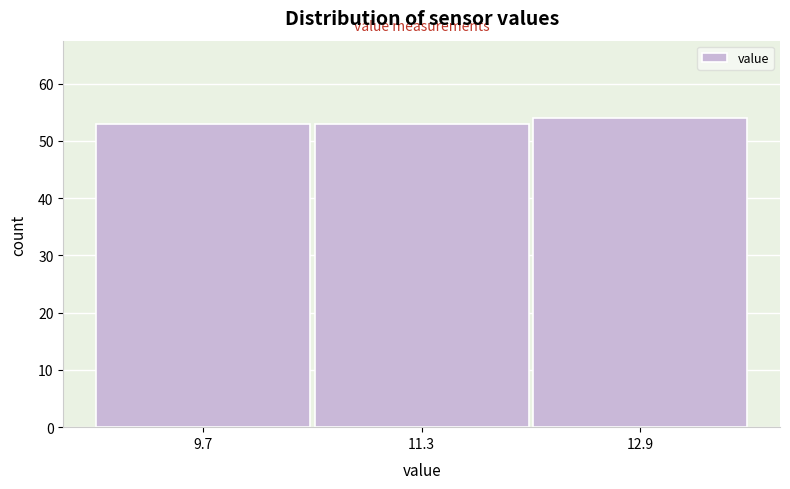

Reading left to right, list every bar in this chart as the range it spans on the x-axis followed by its height. Neither the bar edges nor the heights are printed on the chart, so give them approximately, as read against the axes.

8.9 to 10.5: 53
10.5 to 12.1: 53
12.1 to 13.7: 54